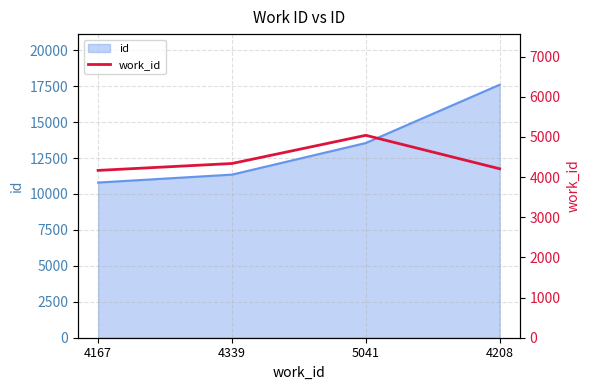

At which category does the chart reach its minimum across all series?

4167